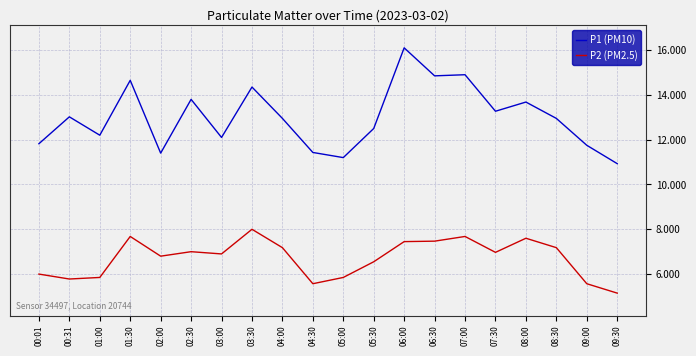

What is the total value across all series at 07:30?

20.2